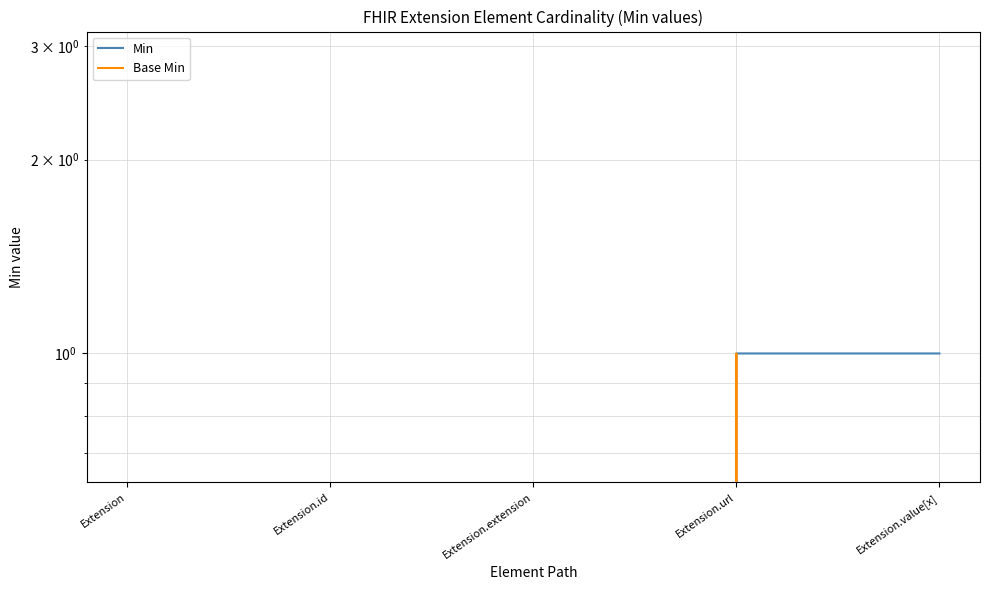

How many lines are shown in the chart?

2